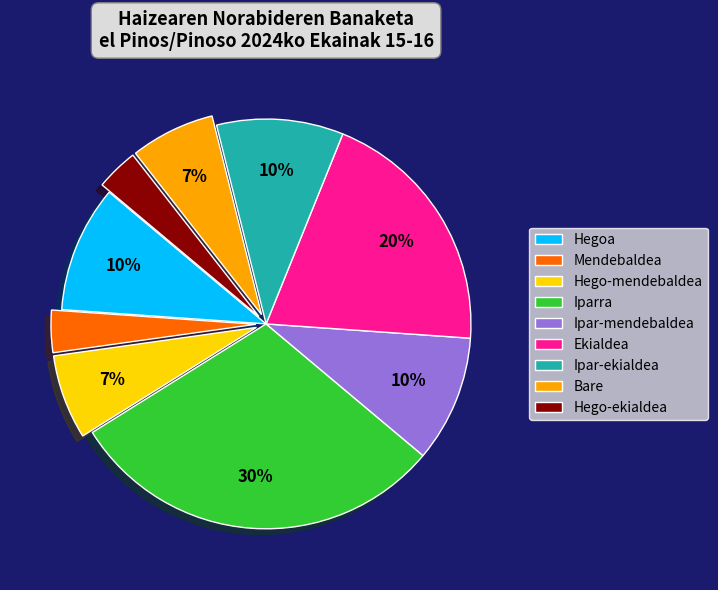

Combined, do Mendebaldea and Hego-ekialdea account for over 50%?

No